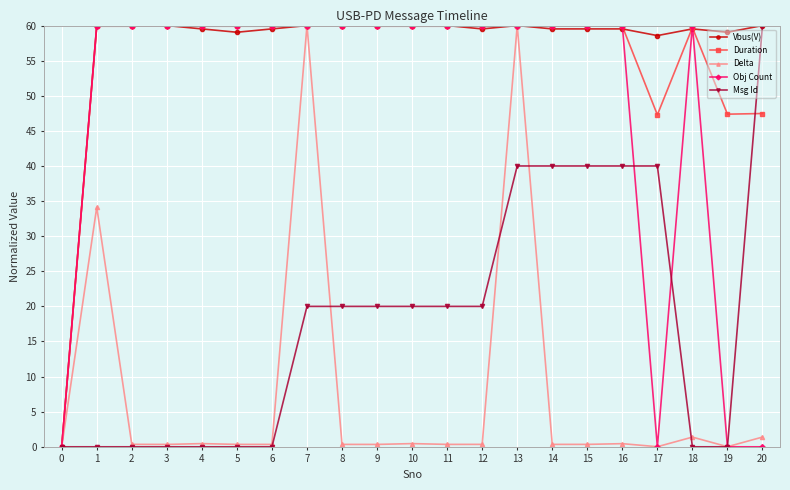

How many lines are shown in the chart?

5